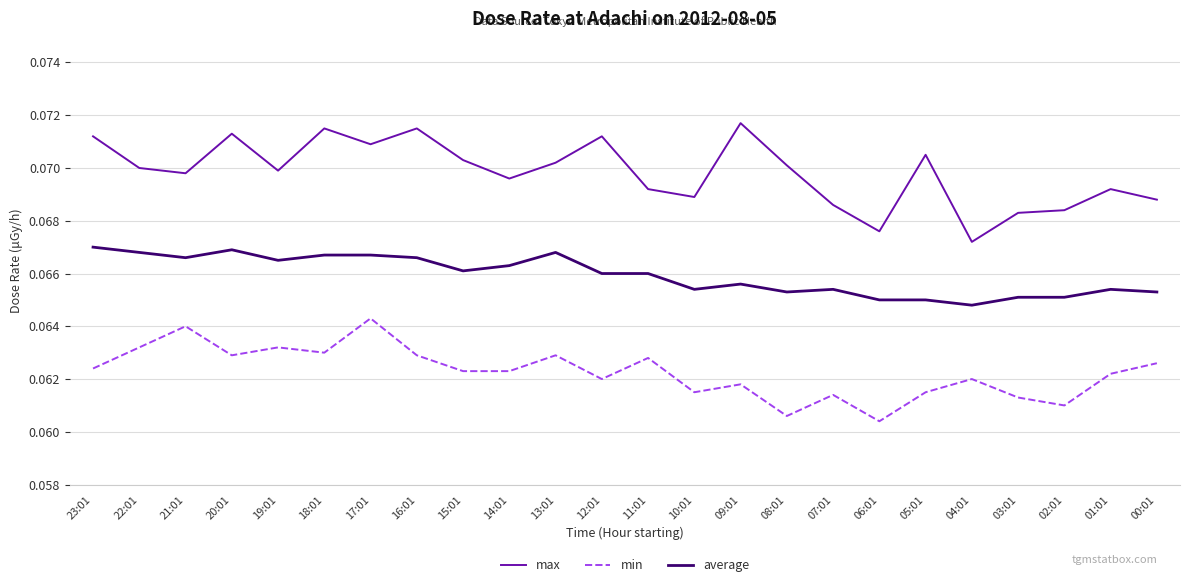

What position from the left is 19:01?

5